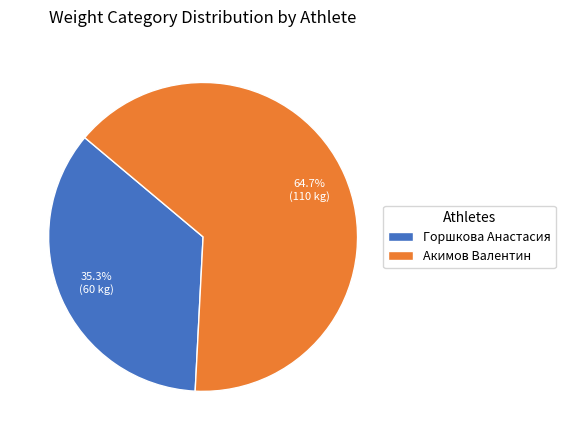

Which slice represents more than half of the pie?

Акимов Валентин